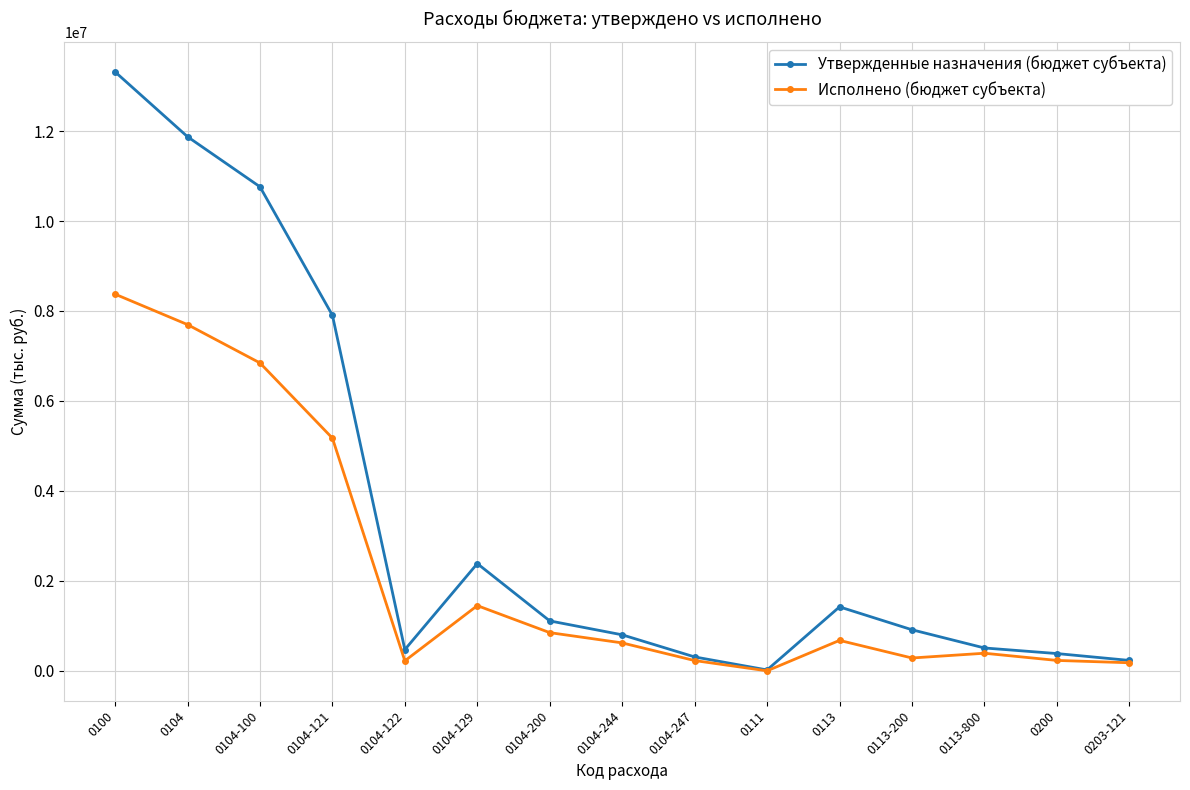

Which label corresponds to the smallest value in the chart?

0111